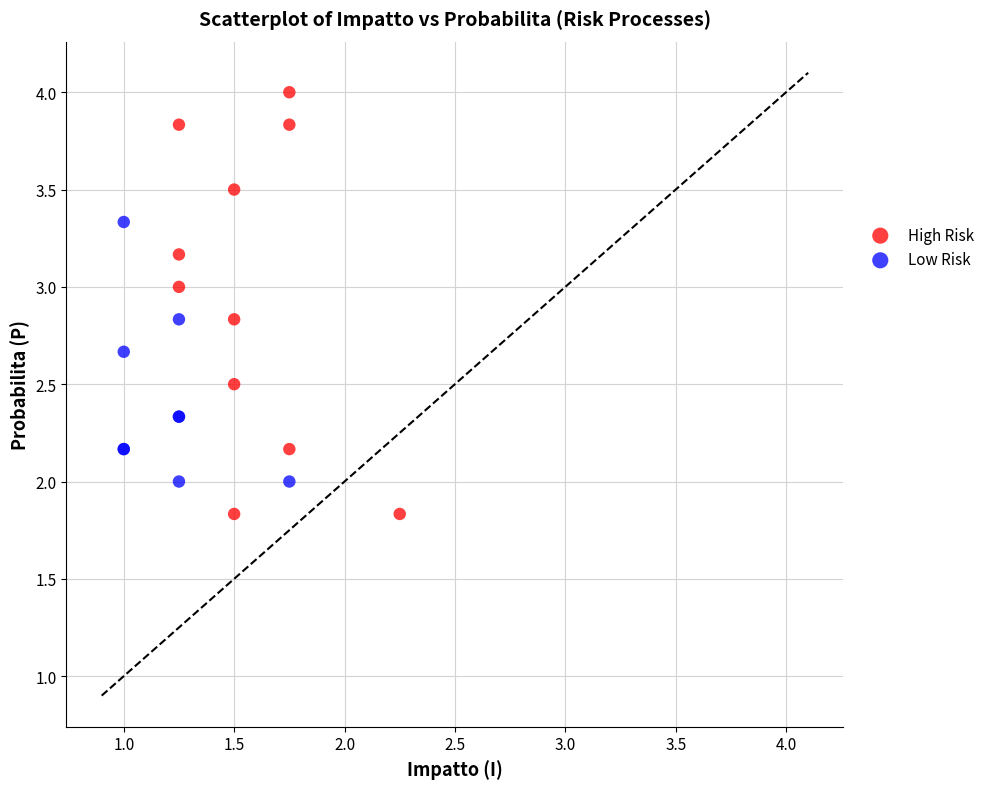

Which series reaches the maximum Y coordinate?

High Risk